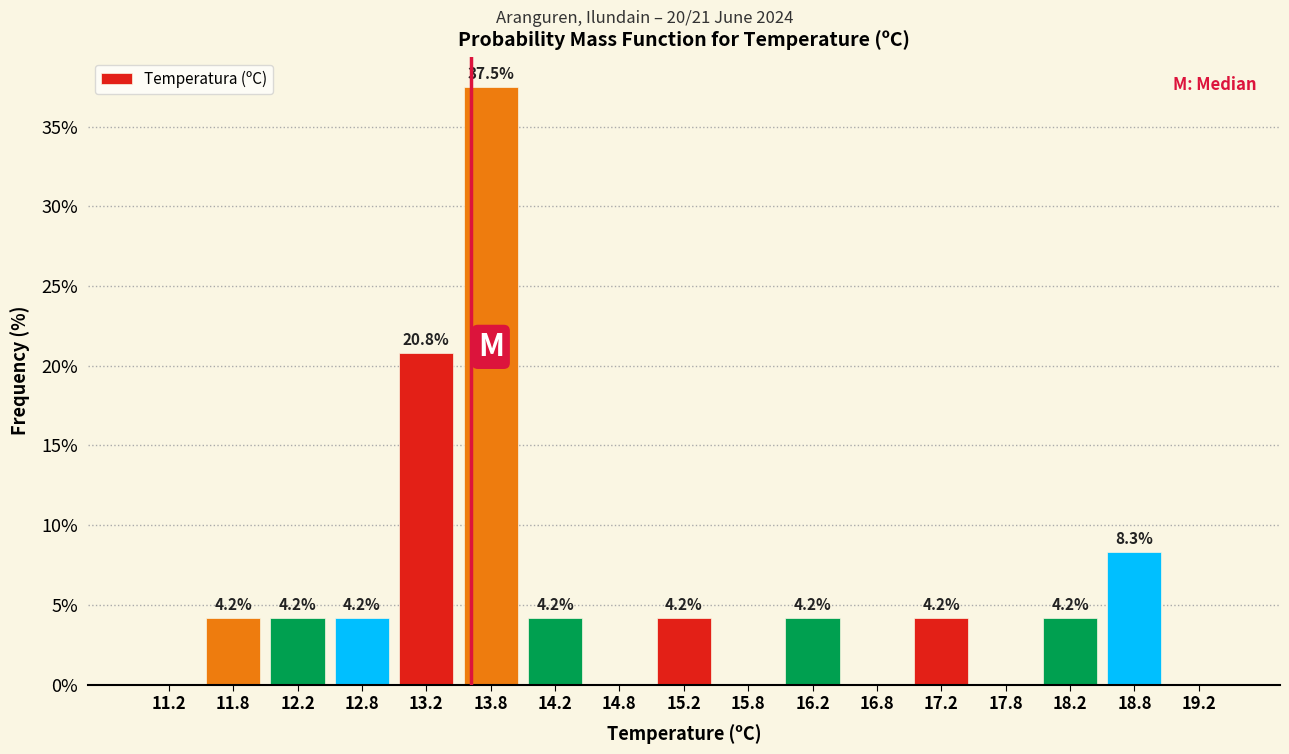

Which range on the x-axis has the tallest bar?

13.5 to 14.0